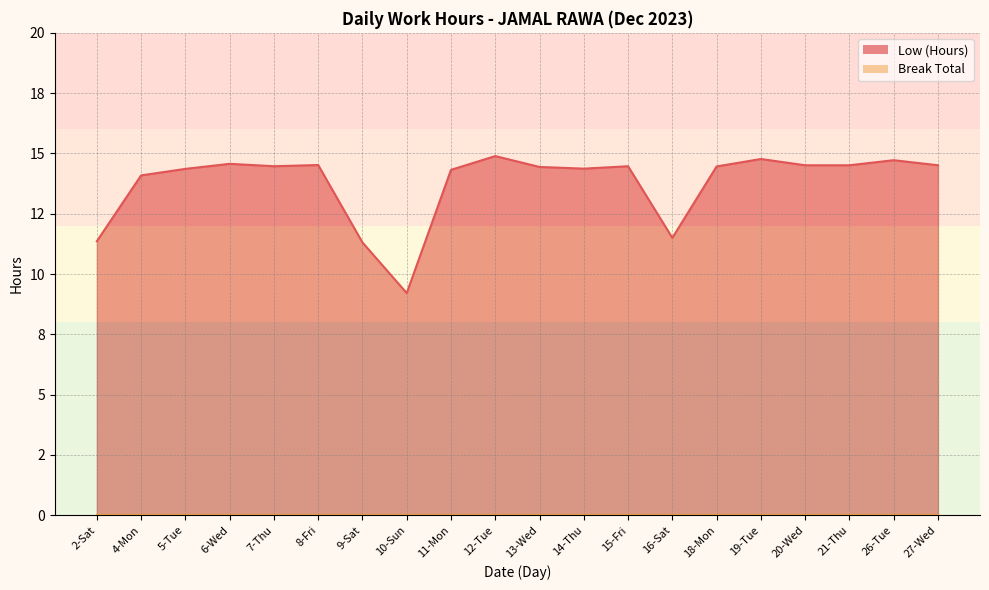

Is it true that the value at 4-Mon is 14.1?

True